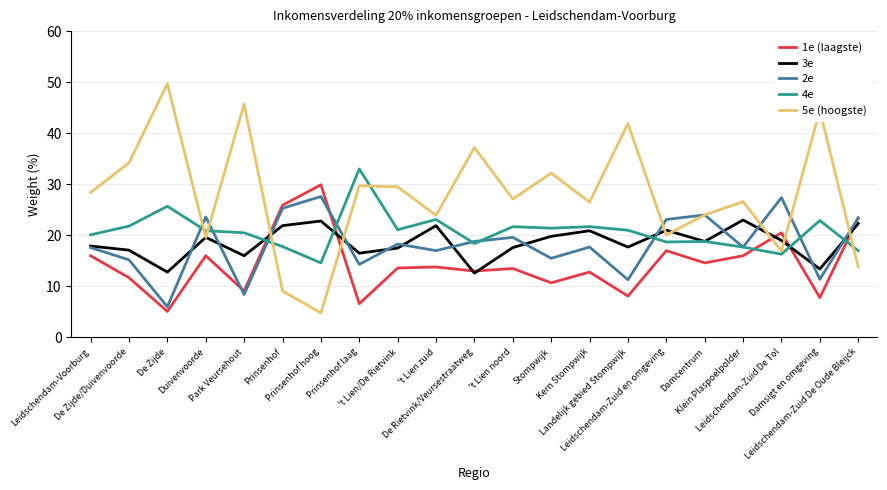

Where is the first local maximum for 1e (laagste)?

Duivenvoorde